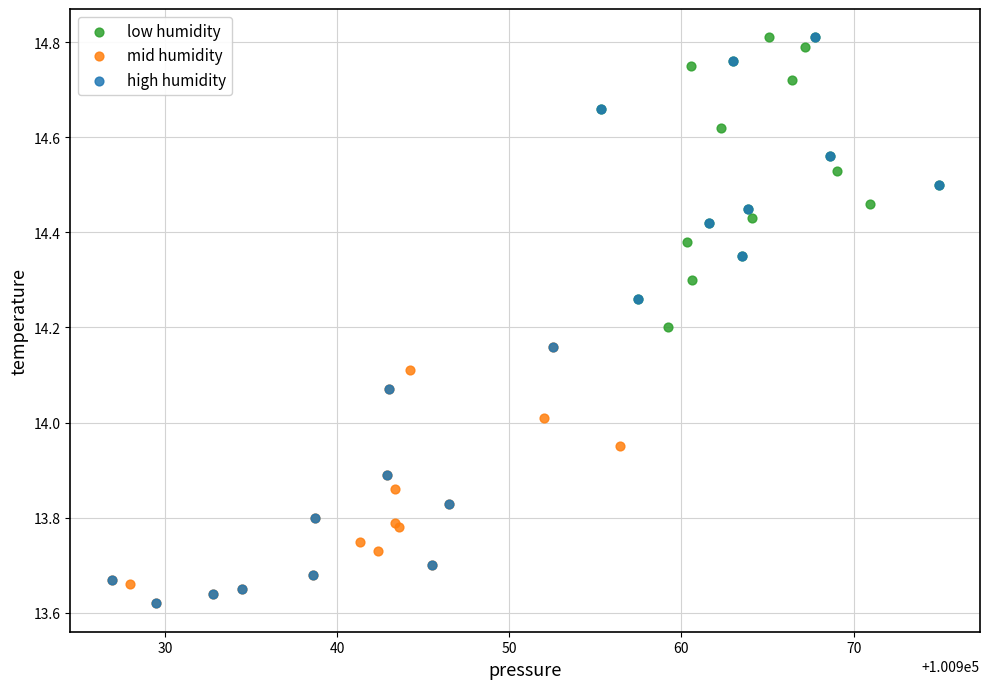

Which series has the largest Y range (max minus min)?

high humidity